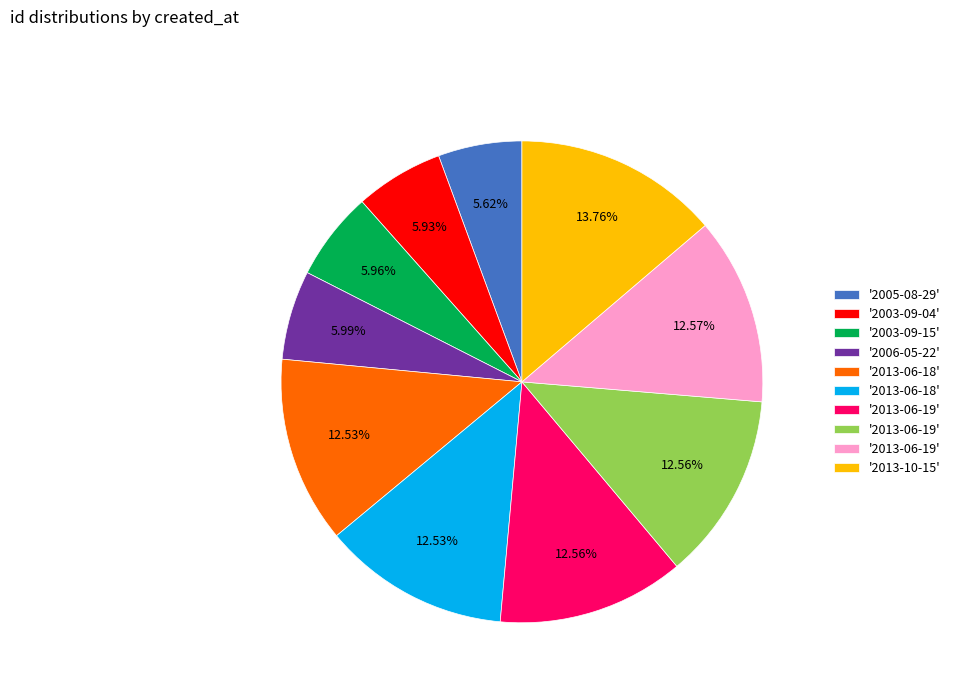

Is there any slice that represents more than half of the pie?

No